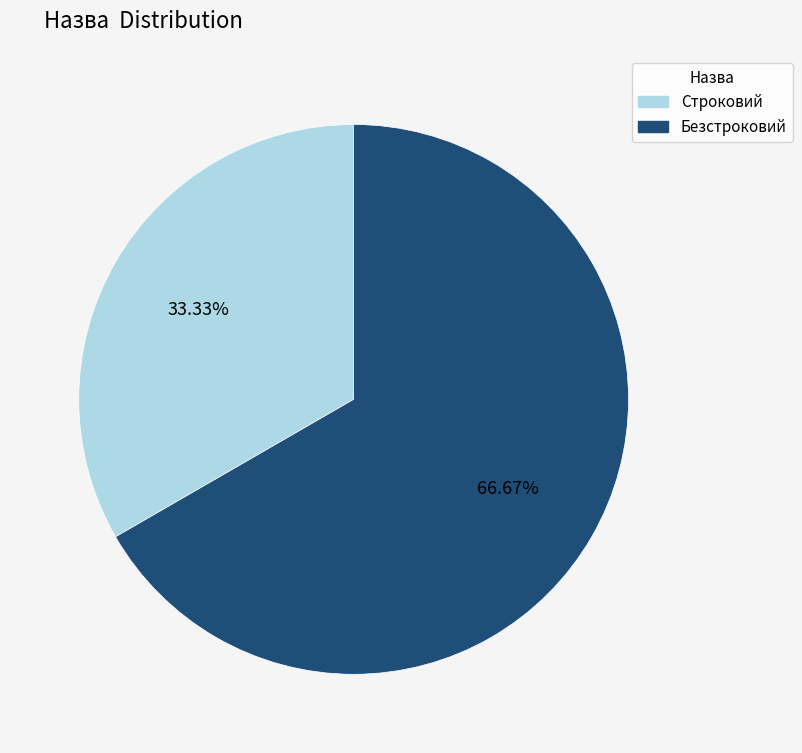

What is the largest slice in the pie chart?

Безстроковий